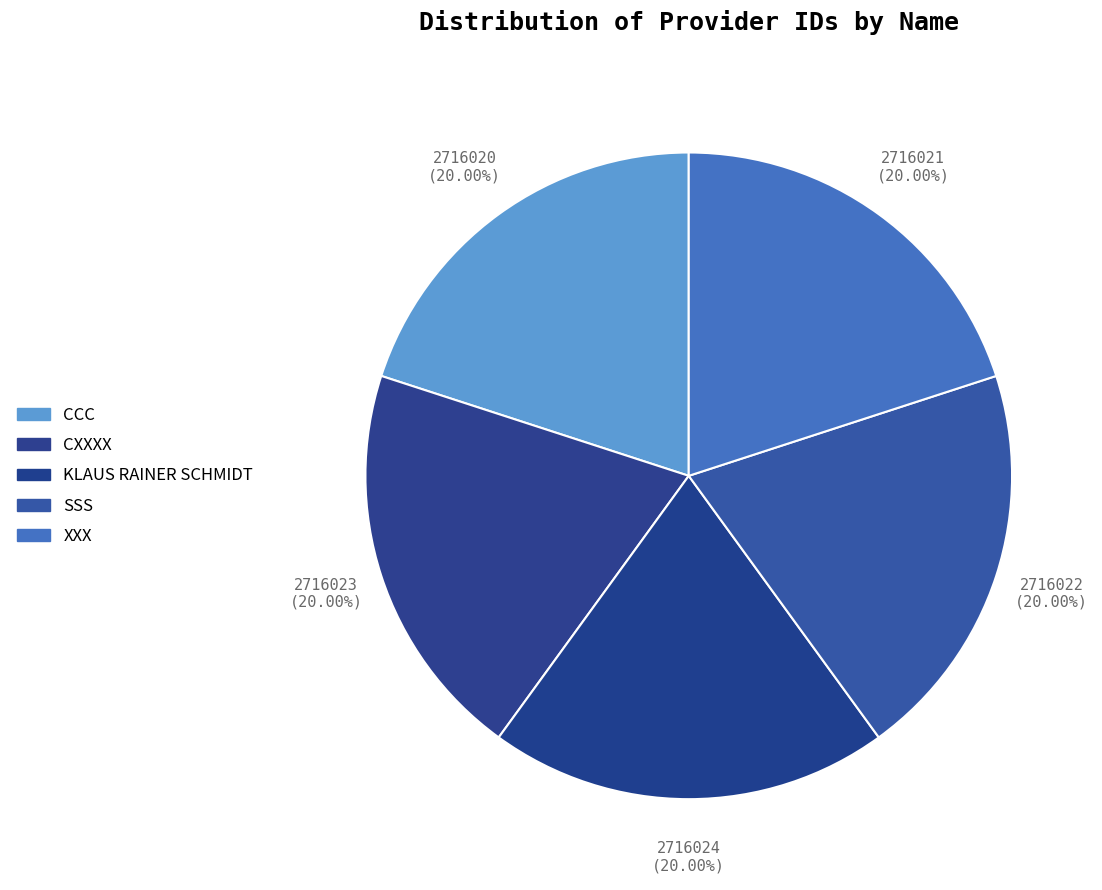

How many segments does this pie chart have?

5